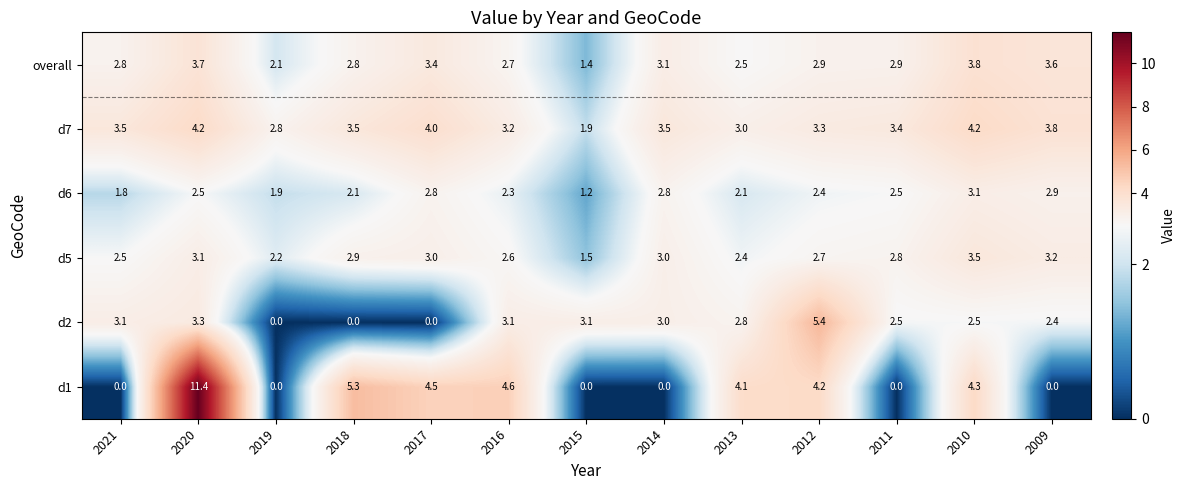

What is the difference between the highest and lowest values at 2012?

3.0